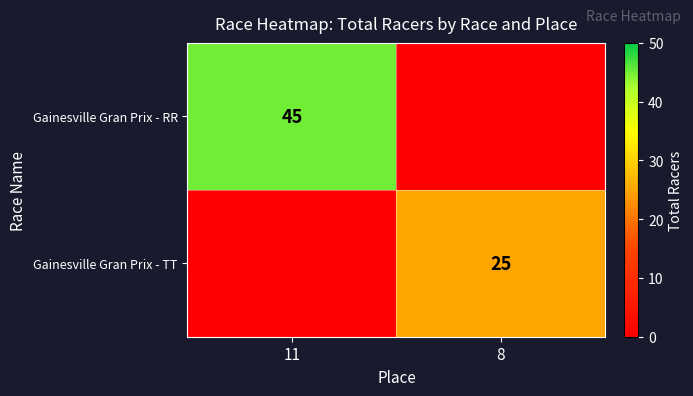

The Gainesville Gran Prix - RR series shows 45 at 11. True or false?

True